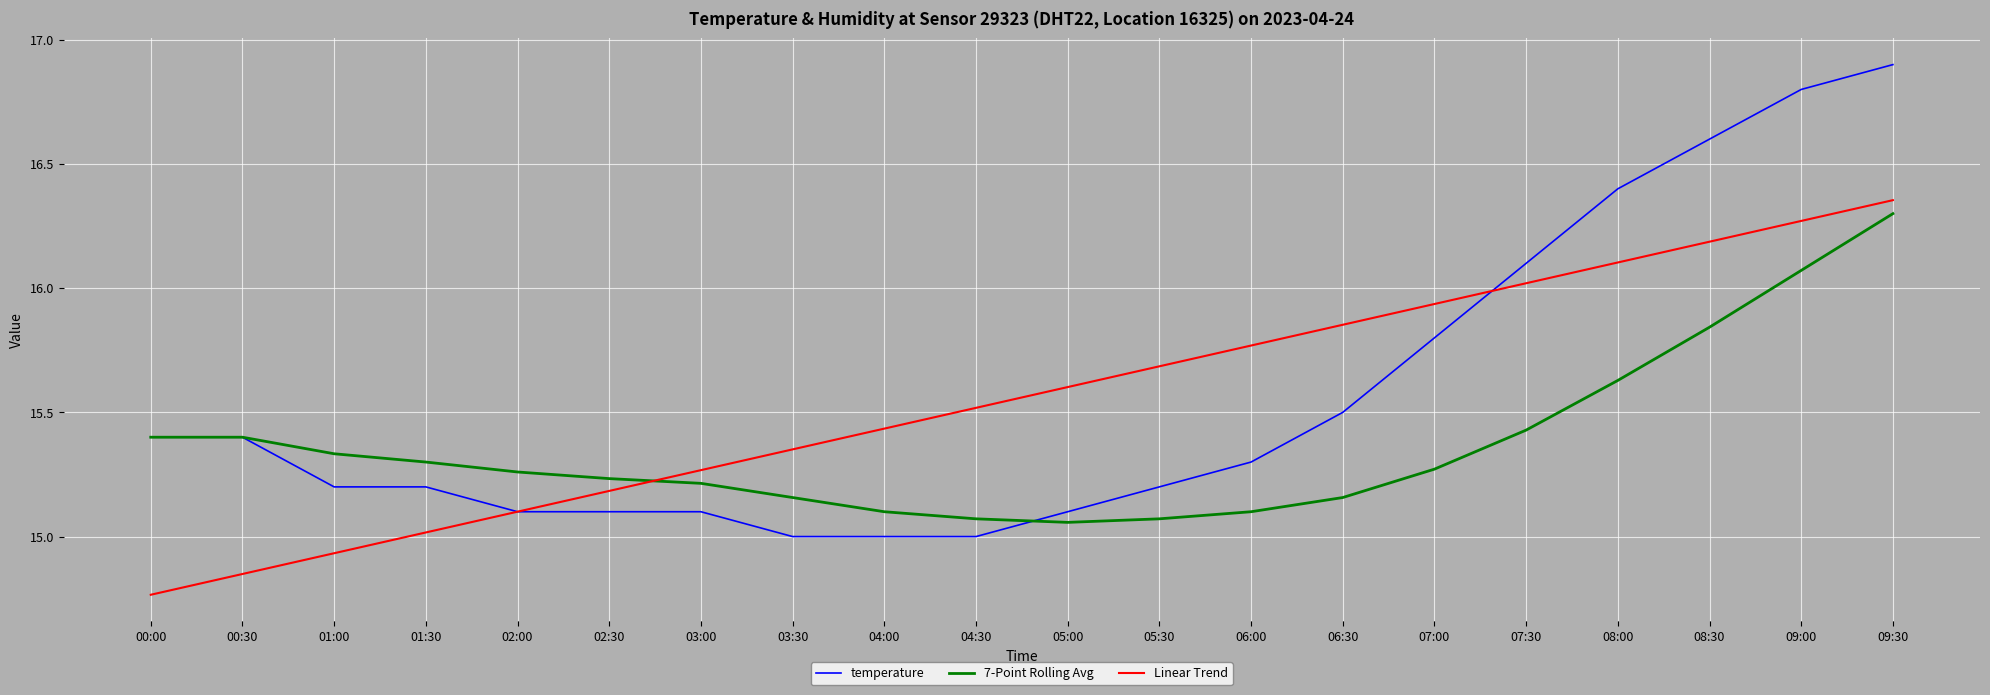

What is the total value across all series at 04:30?

45.6